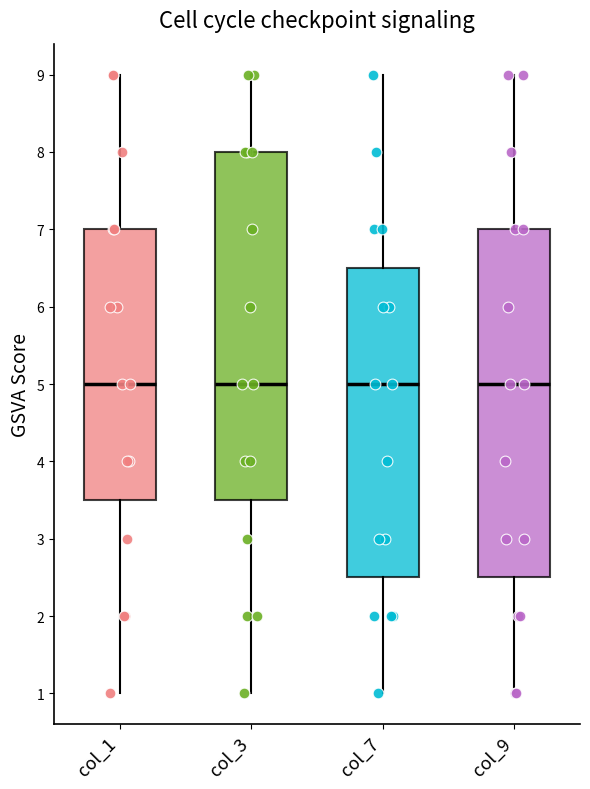

Where does the median line of the box for col_1 sit on the y-axis? The values are not printed on the chart, so give them approximately, as read against the axis.

5.0